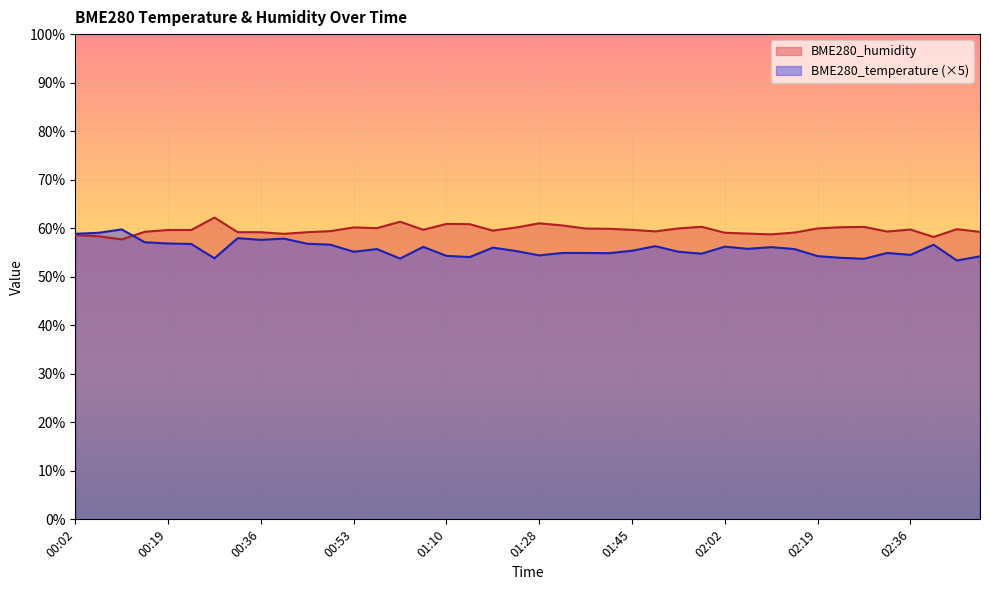

At how many categories does at least one series exceed 61?

3